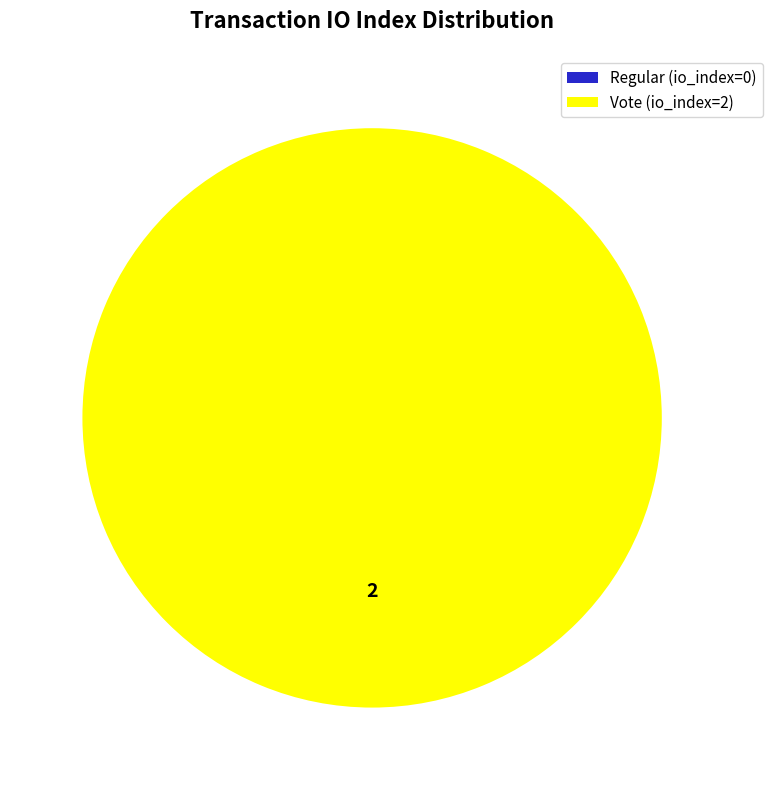

To the nearest percent, what is the average slice percentage?

50%